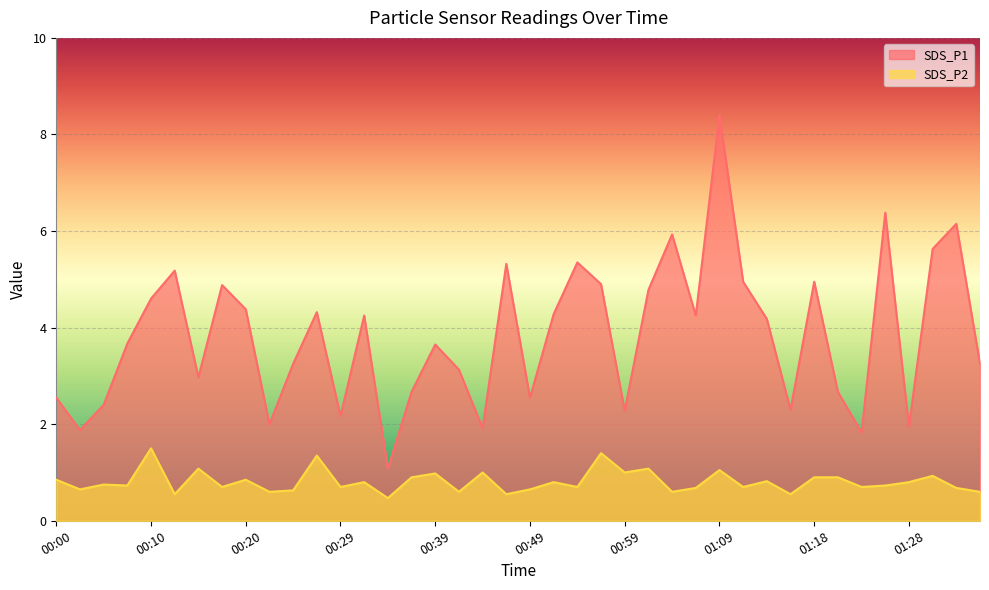

What is the difference between the second highest and minimum values in the SDS_P1 series?

5.3